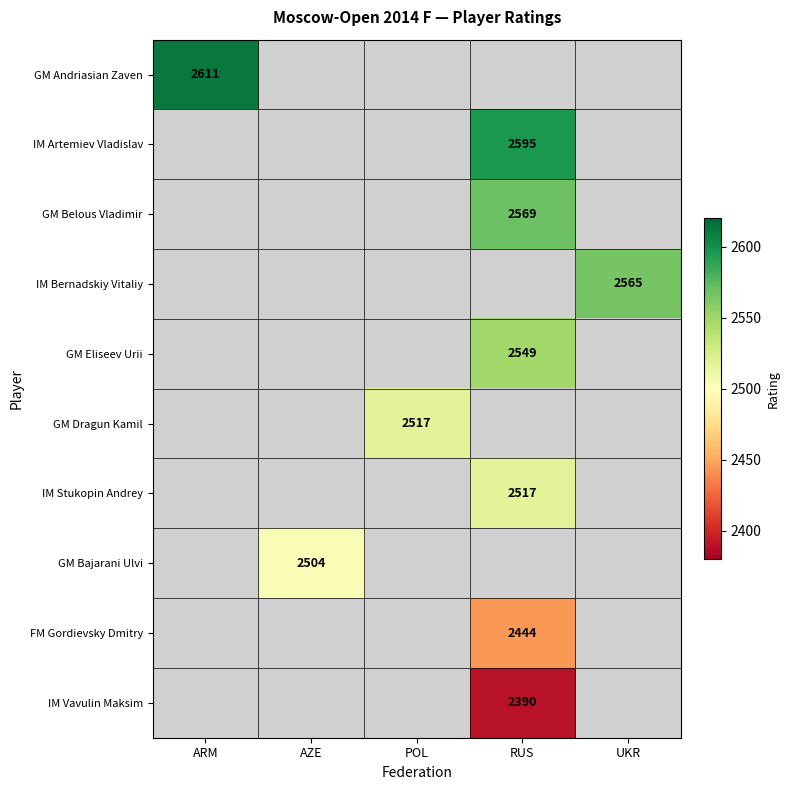

At how many categories does at least one series exceed 2547?

3